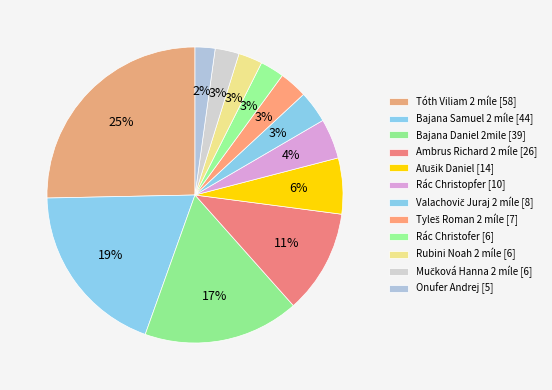

To the nearest percent, what percentage of the pie is Bajana Daniel 2mile?

17%